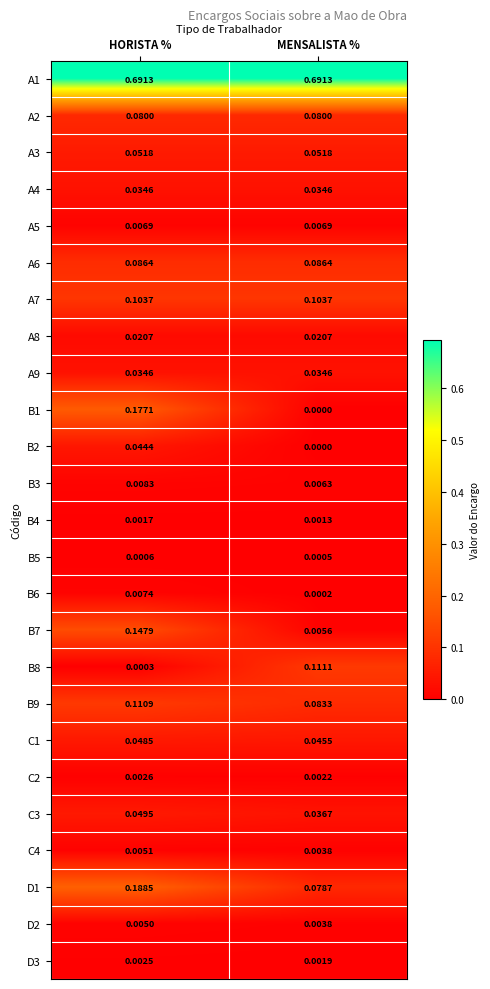

At which label is B5 closest to 0?

MENSALISTA %